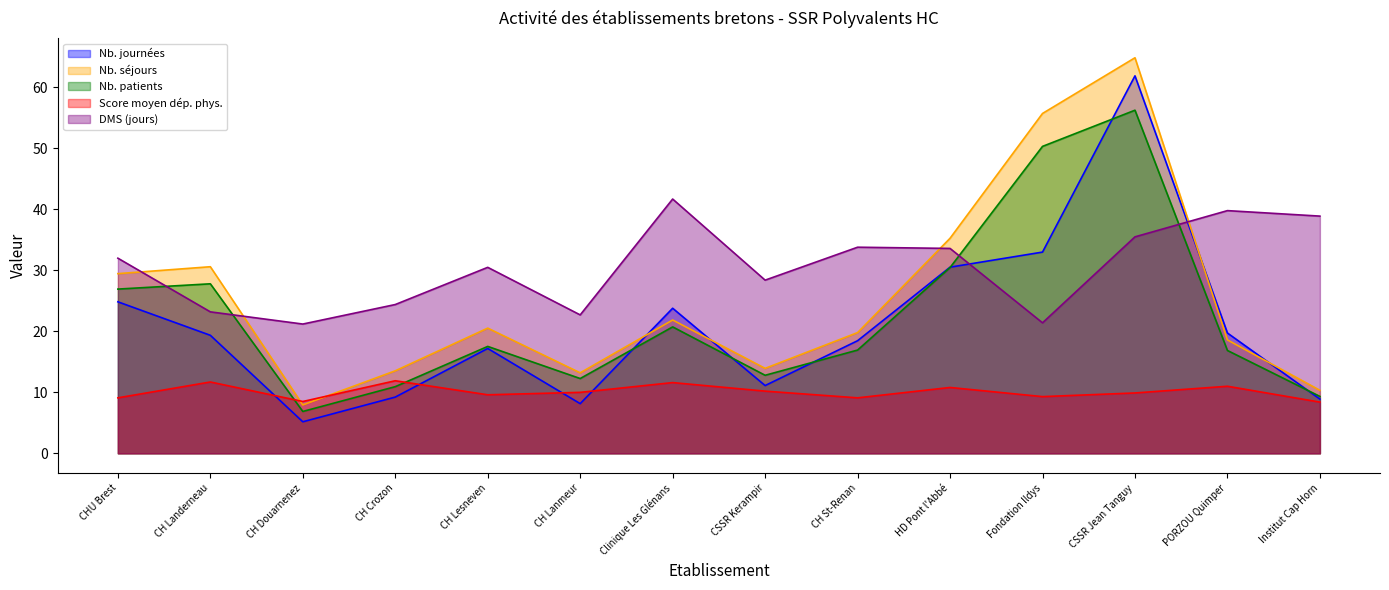

Reading left to right, transcribe all the data shown in this chart.

Nb. journées: CHU Brest=24.8	CH Landerneau=19.4	CH Douarnenez=5.2	CH Crozon=9.2	CH Lesneven=17.2	CH Lanmeur=8.1	Clinique Les Glénans=23.8	CSSR Kerampir=11.1	CH St-Renan=18.5	HD Pont l'Abbé=30.5	Fondation Ildys=33.0	CSSR Jean Tanguy=61.9	PORZOU Quimper=19.7	Institut Cap Horn=8.9
Nb. séjours: CHU Brest=29.5	CH Landerneau=30.6	CH Douarnenez=7.9	CH Crozon=13.5	CH Lesneven=20.5	CH Lanmeur=13.2	Clinique Les Glénans=21.9	CSSR Kerampir=13.9	CH St-Renan=19.8	HD Pont l'Abbé=35.3	Fondation Ildys=55.7	CSSR Jean Tanguy=64.9	PORZOU Quimper=18.6	Institut Cap Horn=10.3
Nb. patients: CHU Brest=26.9	CH Landerneau=27.8	CH Douarnenez=6.9	CH Crozon=10.9	CH Lesneven=17.5	CH Lanmeur=12.3	Clinique Les Glénans=20.7	CSSR Kerampir=12.8	CH St-Renan=16.9	HD Pont l'Abbé=30.5	Fondation Ildys=50.3	CSSR Jean Tanguy=56.3	PORZOU Quimper=16.9	Institut Cap Horn=9.3
Score moyen dép. phys.: CHU Brest=9.1	CH Landerneau=11.7	CH Douarnenez=8.5	CH Crozon=11.9	CH Lesneven=9.6	CH Lanmeur=10.0	Clinique Les Glénans=11.6	CSSR Kerampir=10.2	CH St-Renan=9.1	HD Pont l'Abbé=10.8	Fondation Ildys=9.3	CSSR Jean Tanguy=9.9	PORZOU Quimper=11.0	Institut Cap Horn=8.4
DMS (jours): CHU Brest=32.0	CH Landerneau=23.2	CH Douarnenez=21.2	CH Crozon=24.4	CH Lesneven=30.5	CH Lanmeur=22.7	Clinique Les Glénans=41.7	CSSR Kerampir=28.4	CH St-Renan=33.8	HD Pont l'Abbé=33.6	Fondation Ildys=21.4	CSSR Jean Tanguy=35.5	PORZOU Quimper=39.8	Institut Cap Horn=38.9